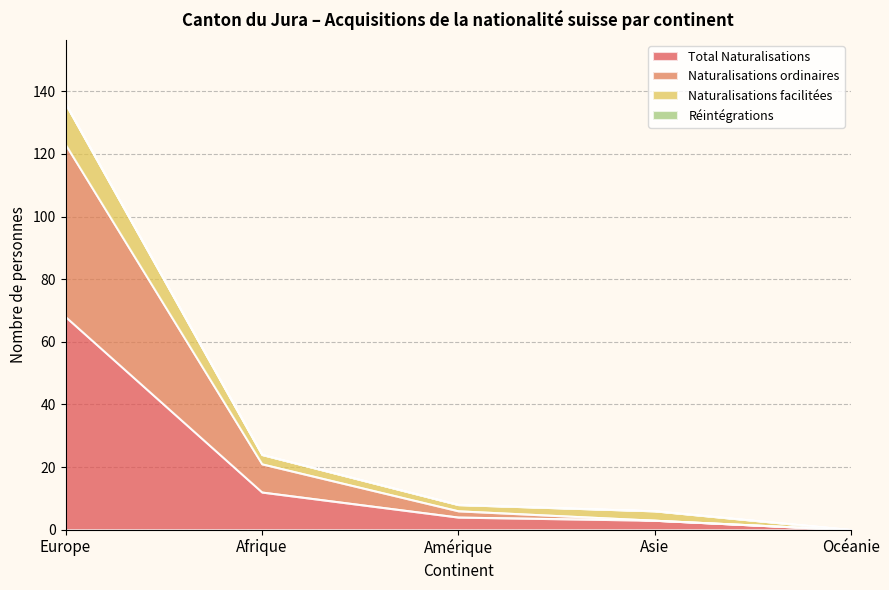

How many values in Naturalisations ordinaires are above zero?

4